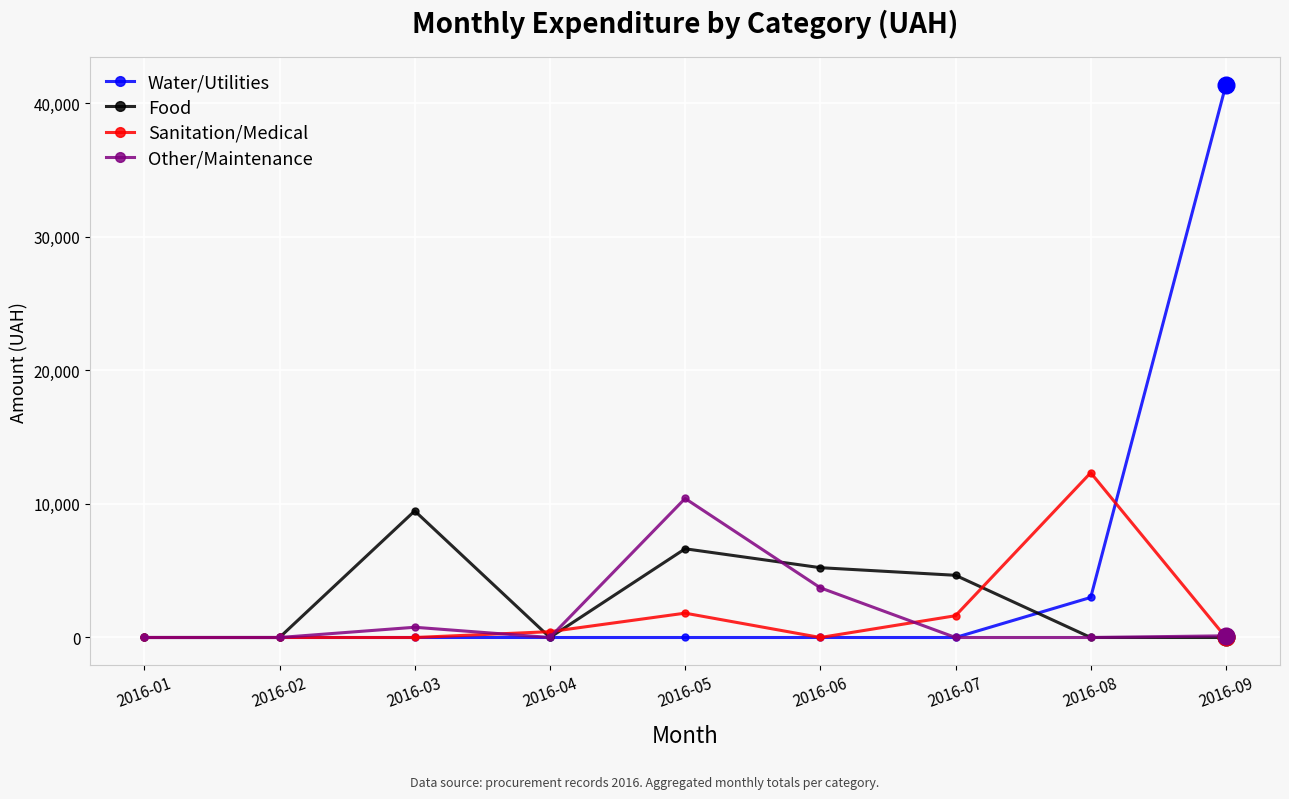

Which series has the largest range (max minus min)?

Water/Utilities